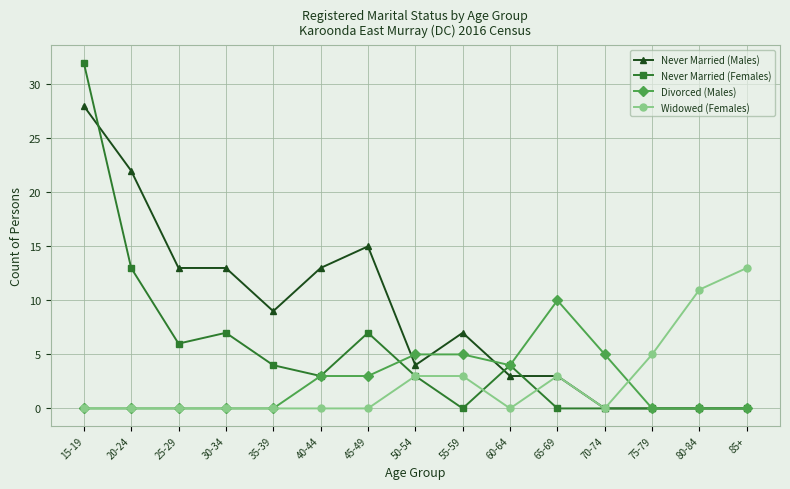

The value of Never Married (Females) at 25-29 is 6. True or false?

True